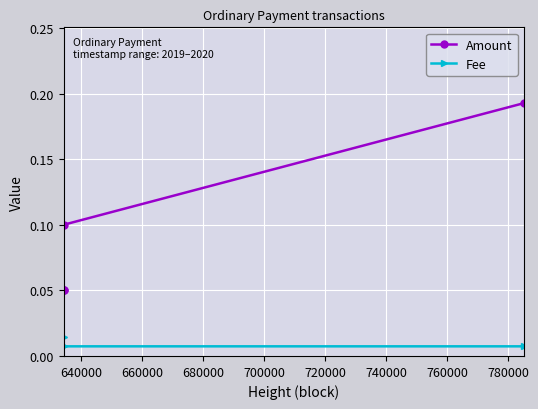

The value of Fee at 660000 is 0.0. True or false?

True